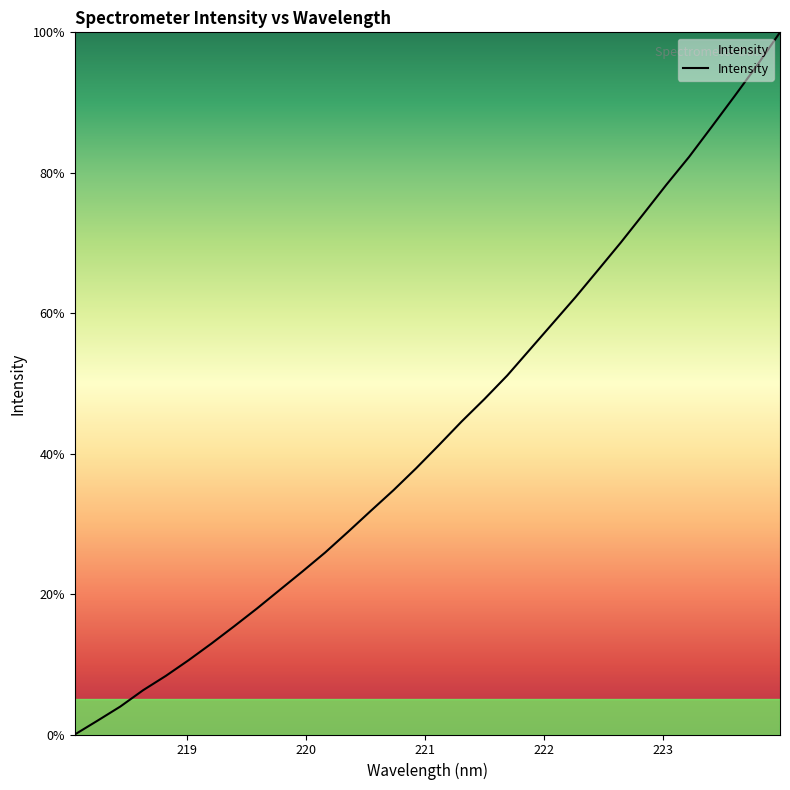

How many values are below 41?

16